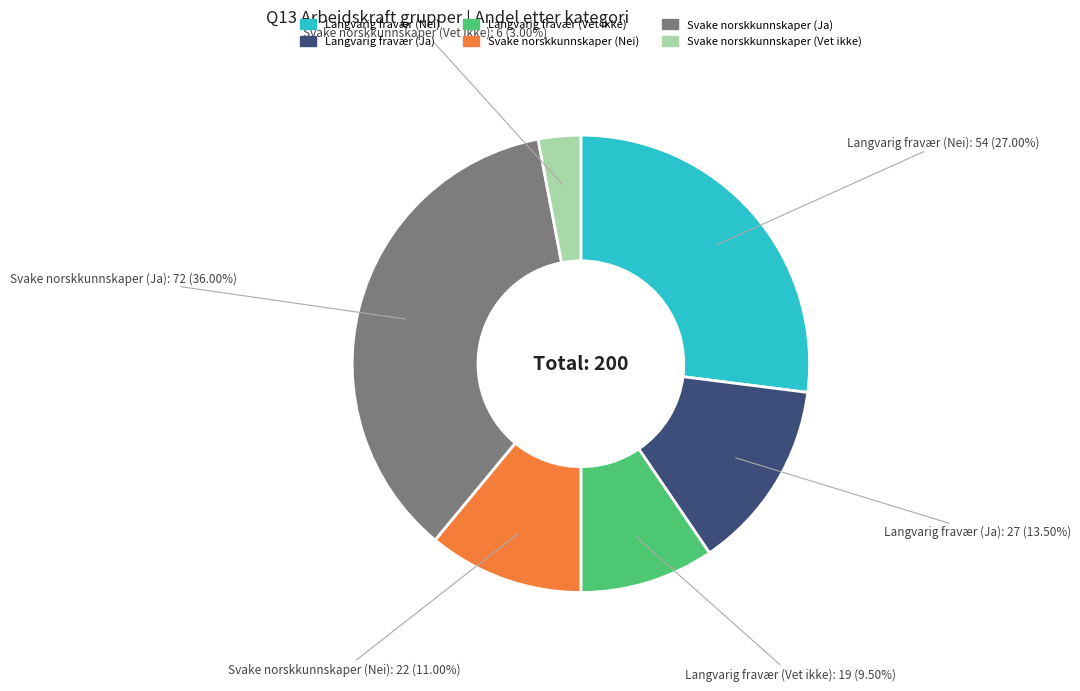

Is there any slice that represents more than half of the pie?

No